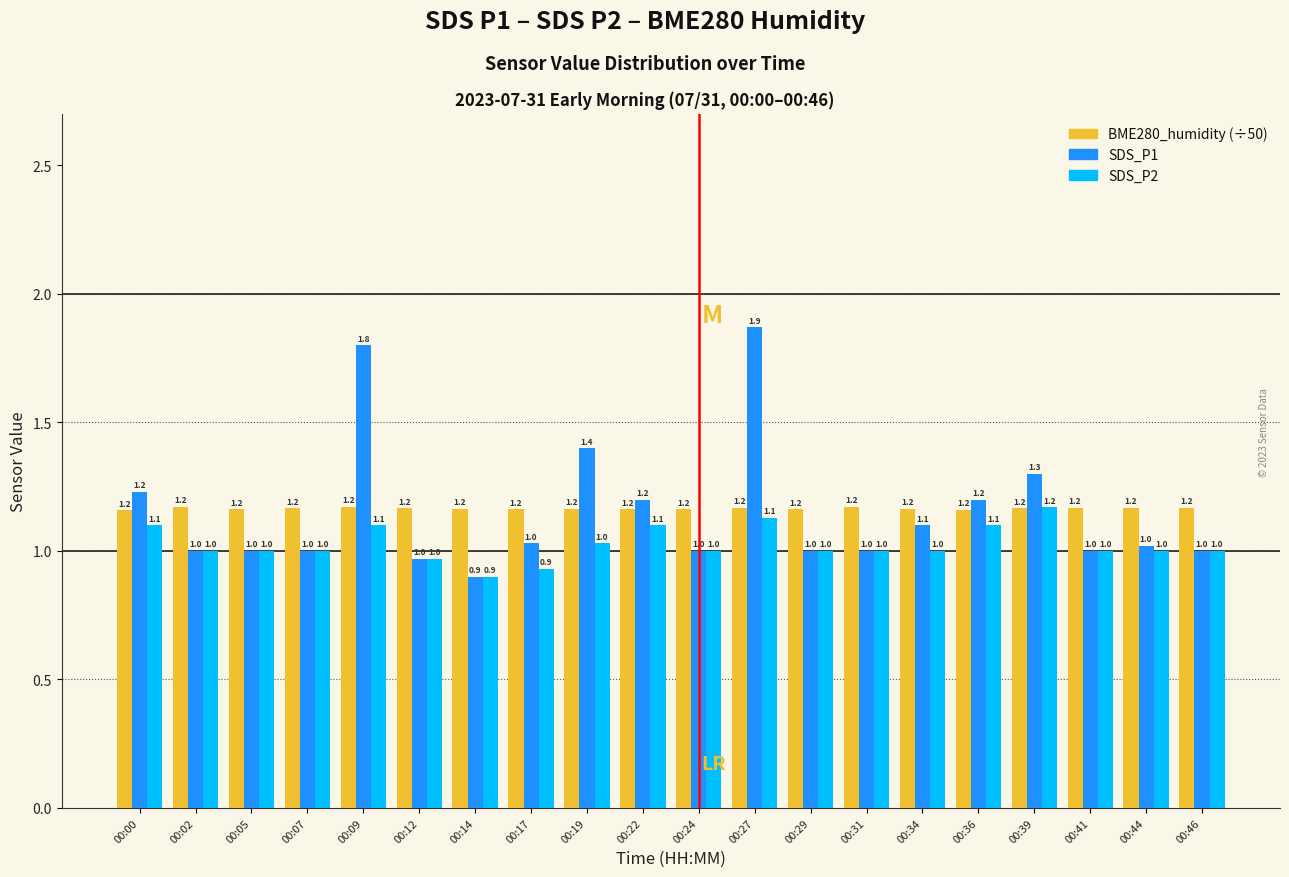

What is the difference between the highest and lowest values at 00:09?

0.7